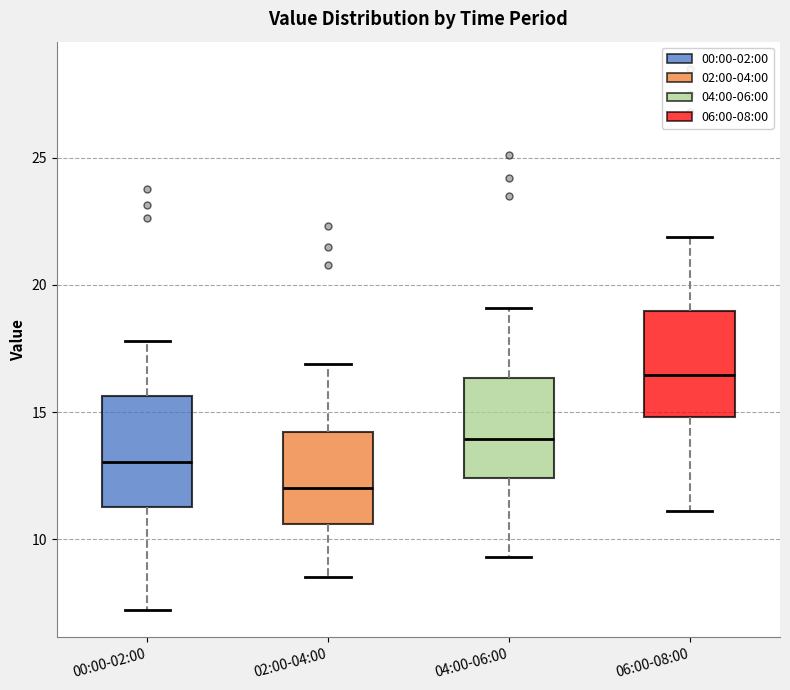

Which box's median line is the highest?

06:00-08:00